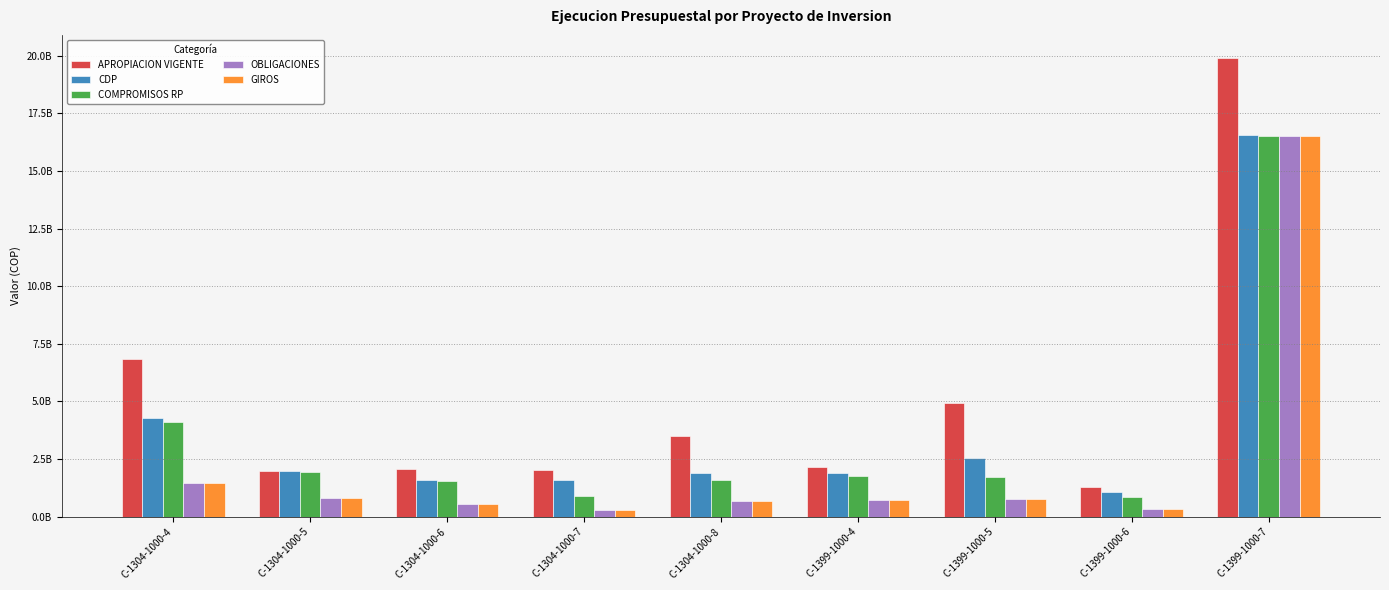

What is the sum of the GIROS values at C-1304-1000-7 and C-1399-1000-5?

1036704544.7